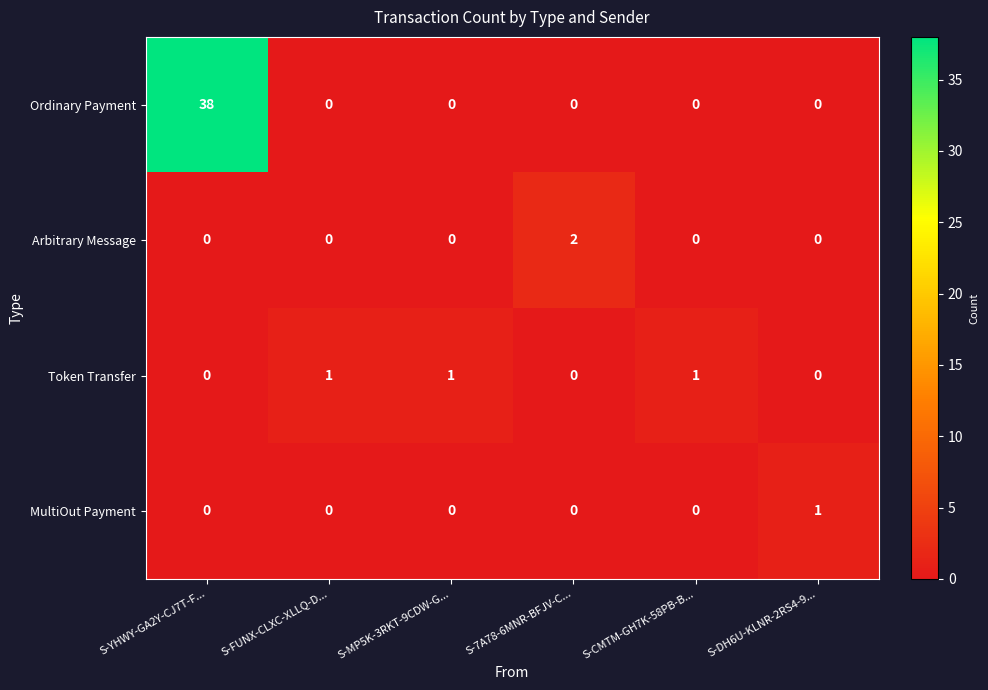

Reading left to right, what are all the values shown in this chart?

Ordinary Payment: S-YHWY-GA2Y-CJ7T-F...=38	S-FUNX-CLXC-XLLQ-D...=0	S-MP5K-3RKT-9CDW-G...=0	S-7A78-6MNR-BFJV-C...=0	S-CMTM-GH7K-58PB-B...=0	S-DH6U-KLNR-2RS4-9...=0
Arbitrary Message: S-YHWY-GA2Y-CJ7T-F...=0	S-FUNX-CLXC-XLLQ-D...=0	S-MP5K-3RKT-9CDW-G...=0	S-7A78-6MNR-BFJV-C...=2	S-CMTM-GH7K-58PB-B...=0	S-DH6U-KLNR-2RS4-9...=0
Token Transfer: S-YHWY-GA2Y-CJ7T-F...=0	S-FUNX-CLXC-XLLQ-D...=1	S-MP5K-3RKT-9CDW-G...=1	S-7A78-6MNR-BFJV-C...=0	S-CMTM-GH7K-58PB-B...=1	S-DH6U-KLNR-2RS4-9...=0
MultiOut Payment: S-YHWY-GA2Y-CJ7T-F...=0	S-FUNX-CLXC-XLLQ-D...=0	S-MP5K-3RKT-9CDW-G...=0	S-7A78-6MNR-BFJV-C...=0	S-CMTM-GH7K-58PB-B...=0	S-DH6U-KLNR-2RS4-9...=1